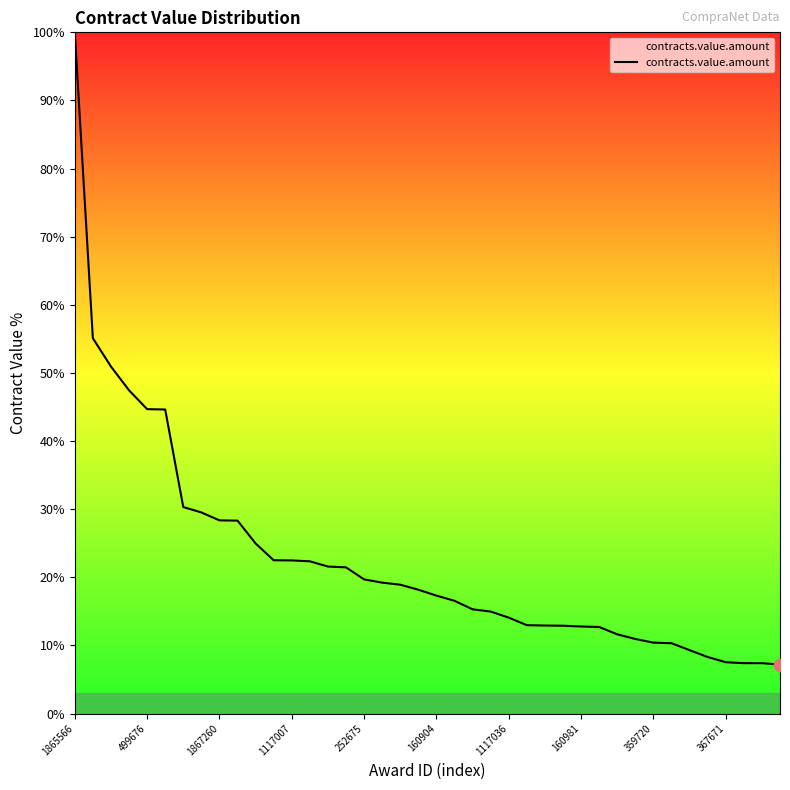

What is the greatest value displayed?

100.0